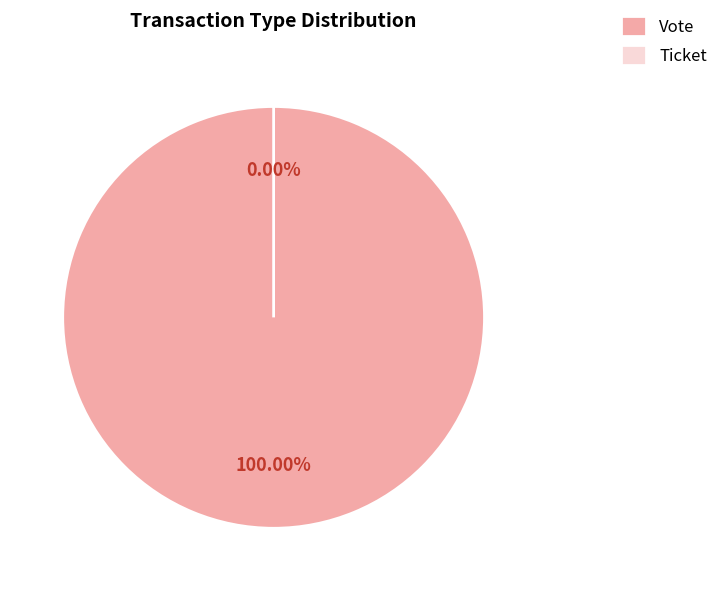

To the nearest percent, what is the difference between the largest and smallest slice percentages?

100%